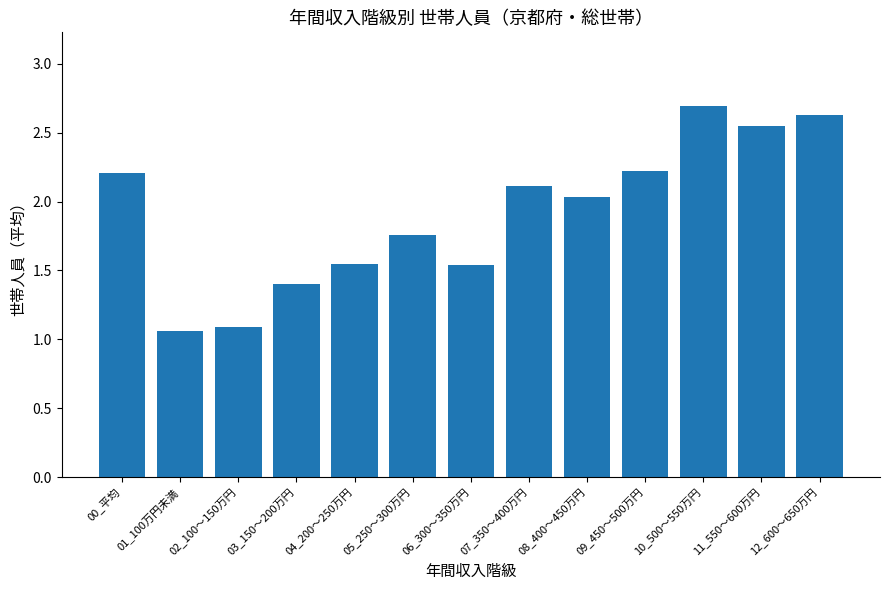

What is the label of the 3rd bar from the right?

10_500～550万円